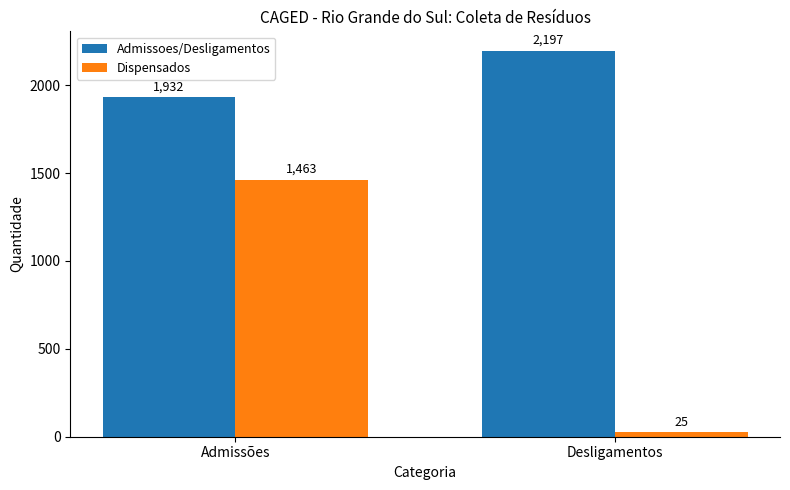

At Desligamentos, list the series in order from smallest to largest.

Dispensados, Admissoes/Desligamentos